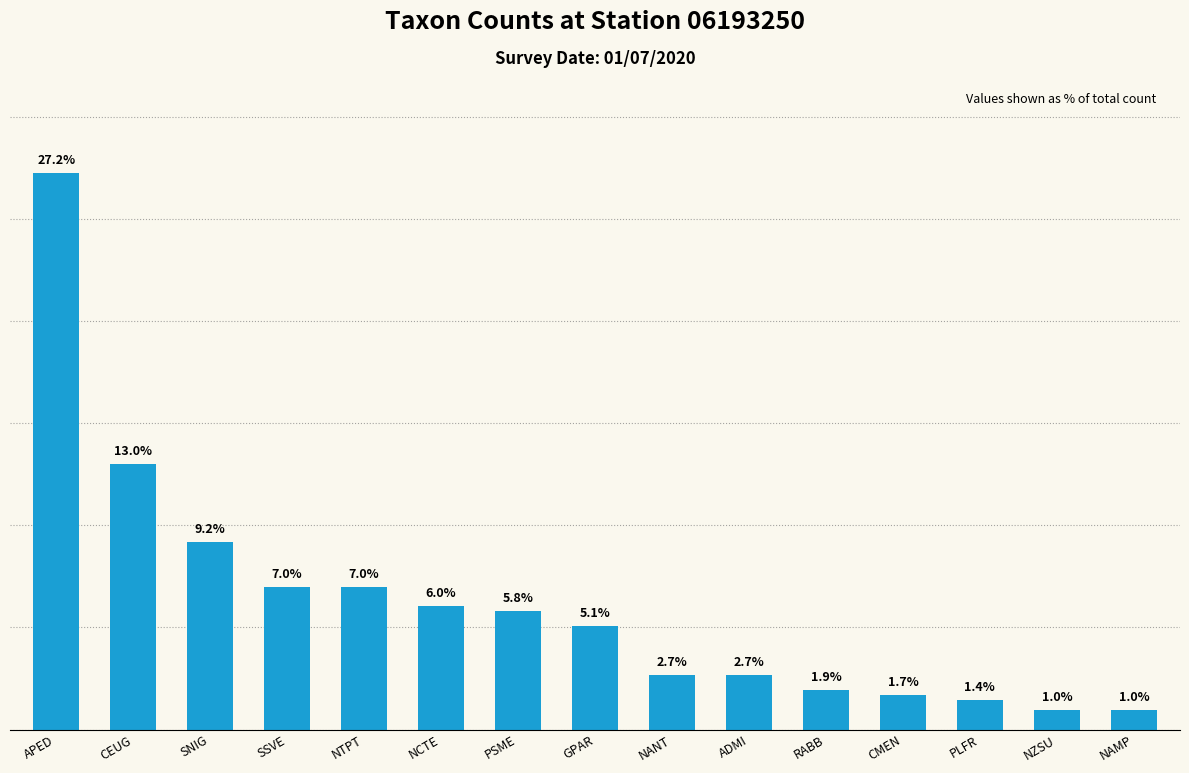

What is the label of the 2nd bar from the left?

CEUG